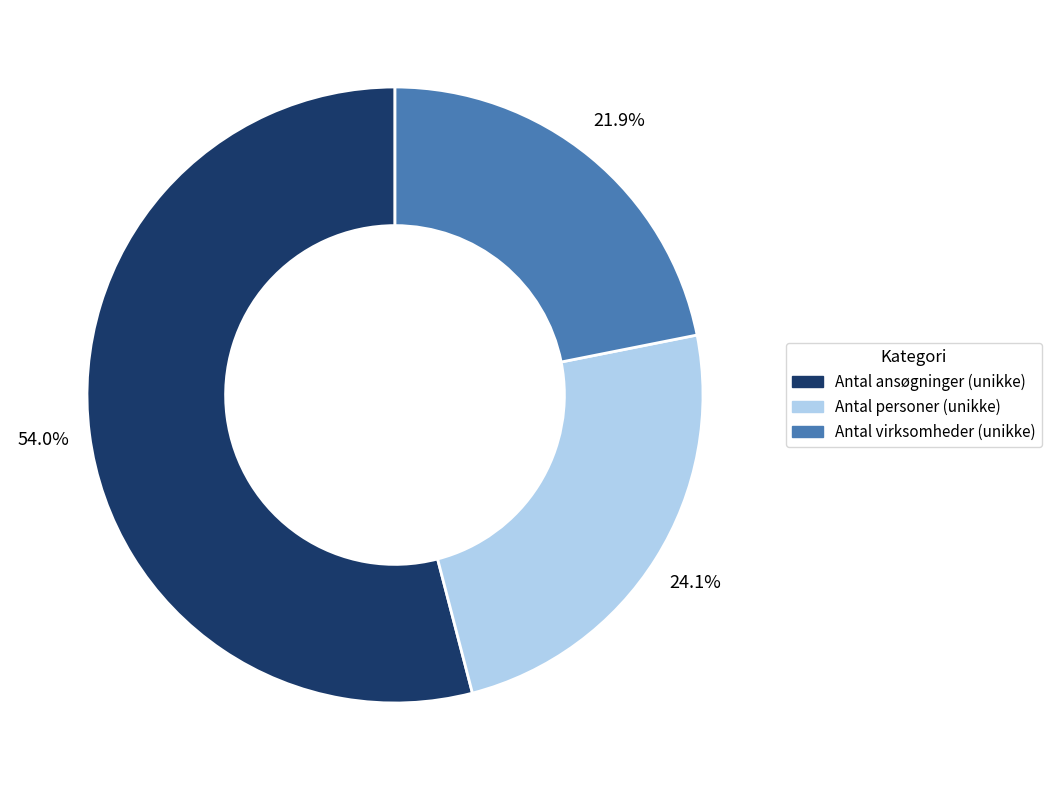

Which category has the biggest portion of the pie?

Antal ansøgninger (unikke)